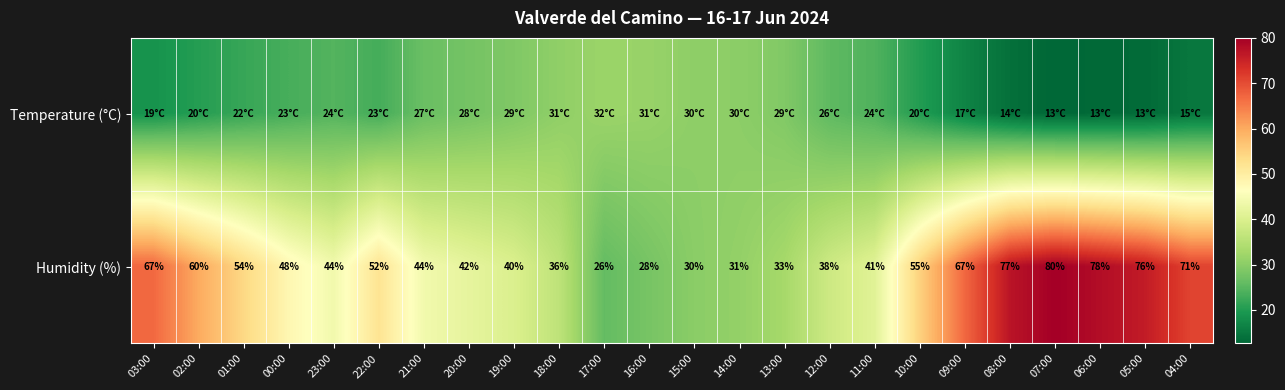

Is it true that Humidity (%) equals 67.0 at 03:00?

True